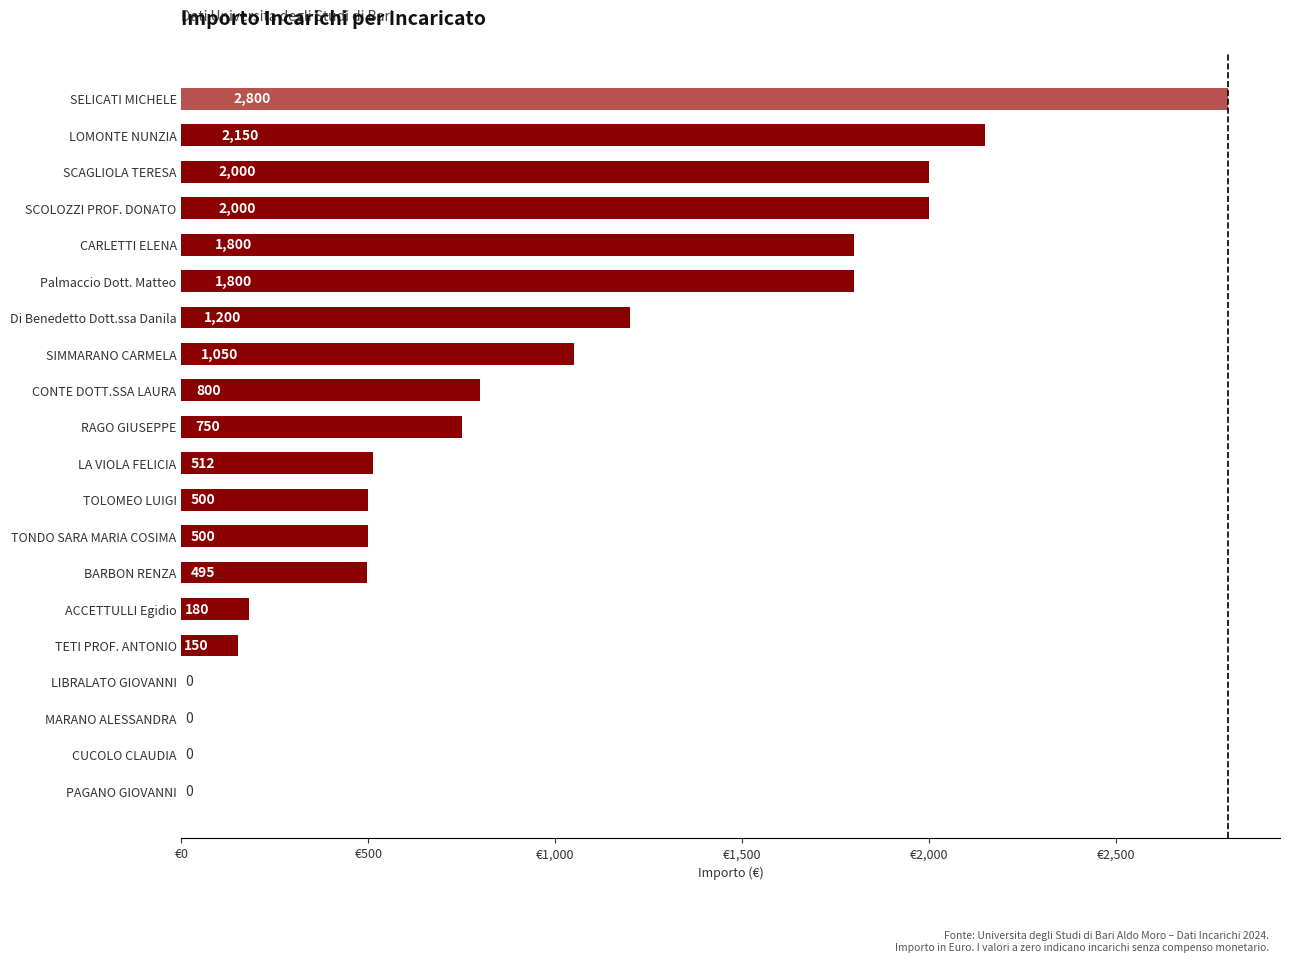

What is the maximum value shown in the chart?

2800.0